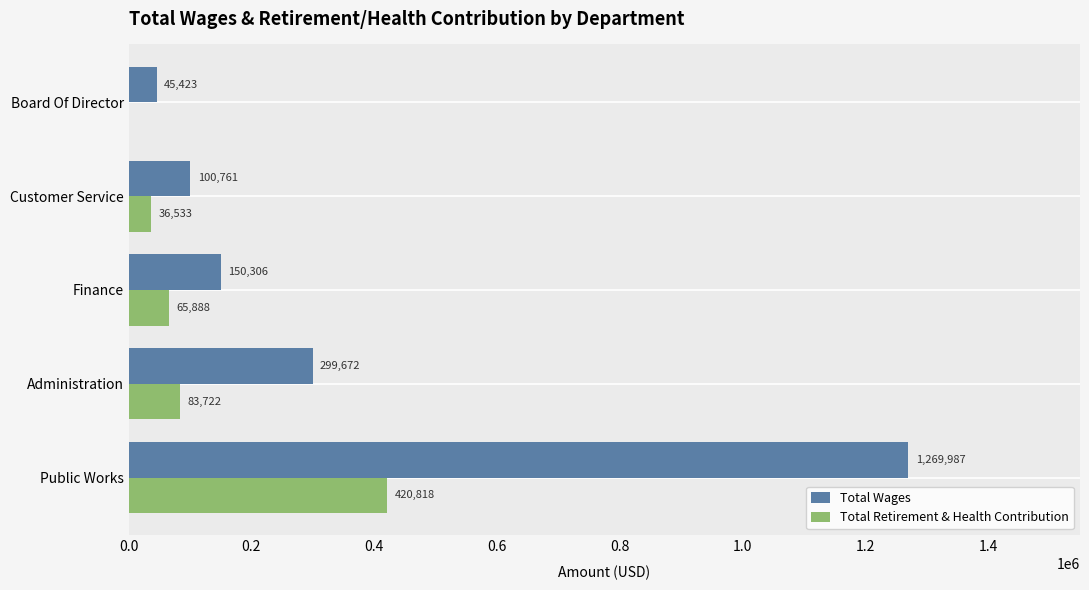

Which series has the largest total across all categories?

Total Wages